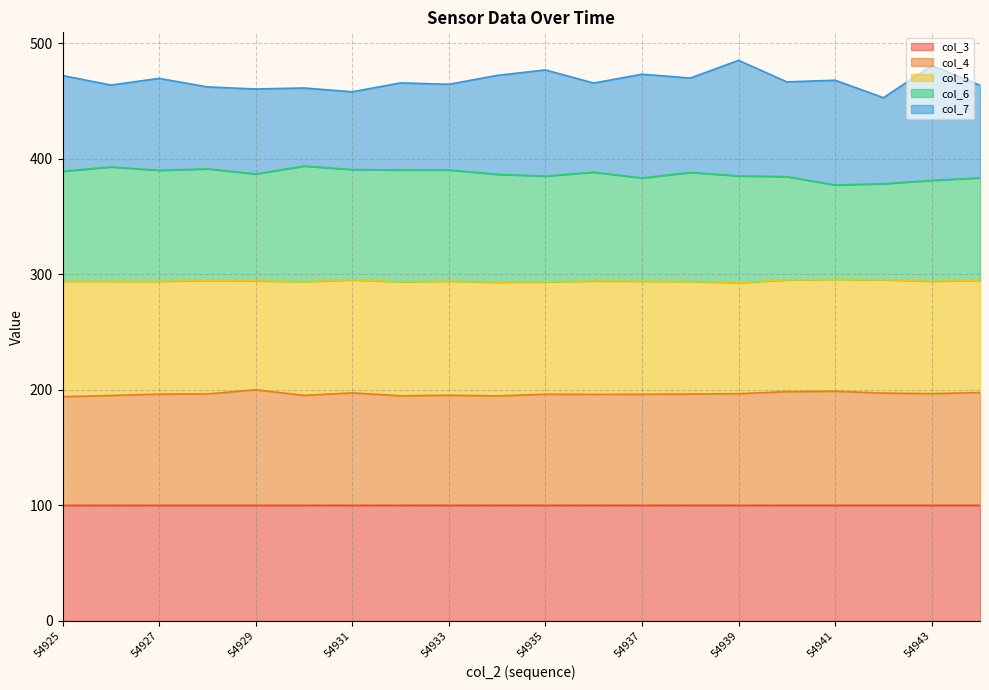

What is the total value across all series at 54941?

467.9